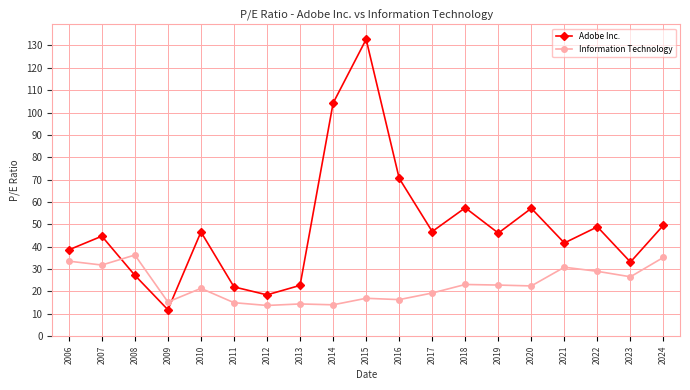

Where is the first local maximum for Adobe Inc.?

2007